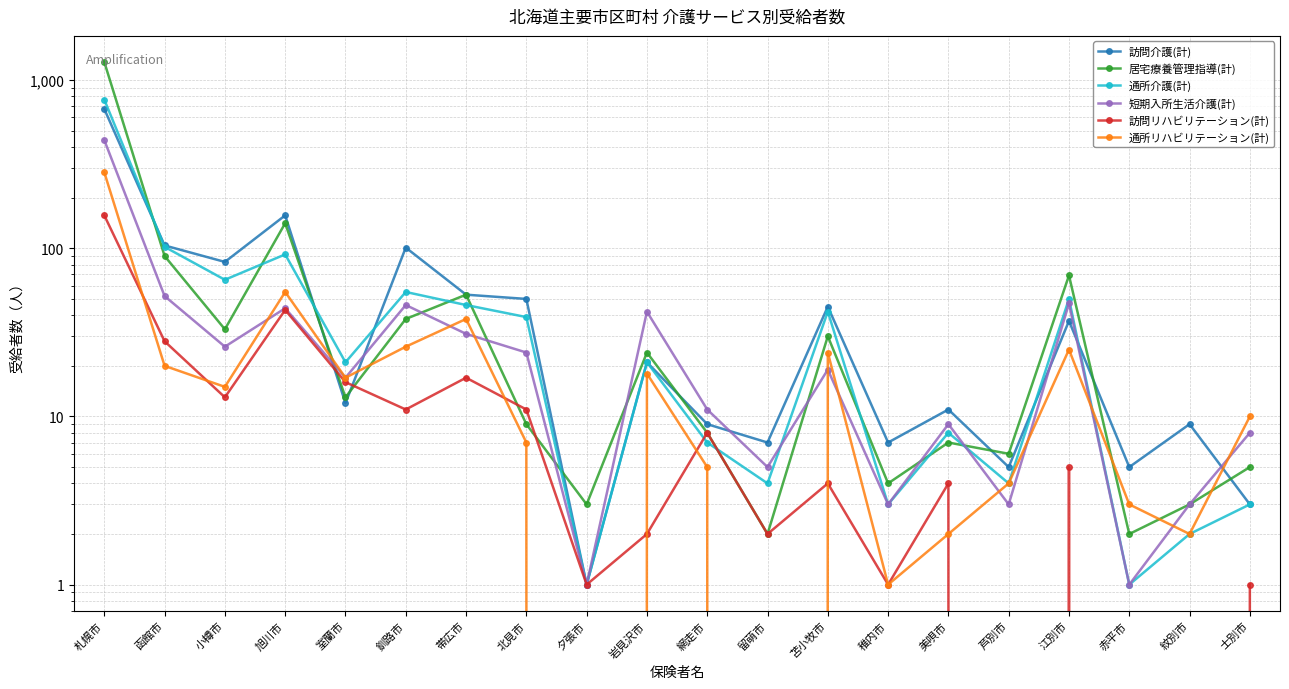

True or false: 通所リハビリテーション(計) and 訪問リハビリテーション(計) intersect in this chart.

True